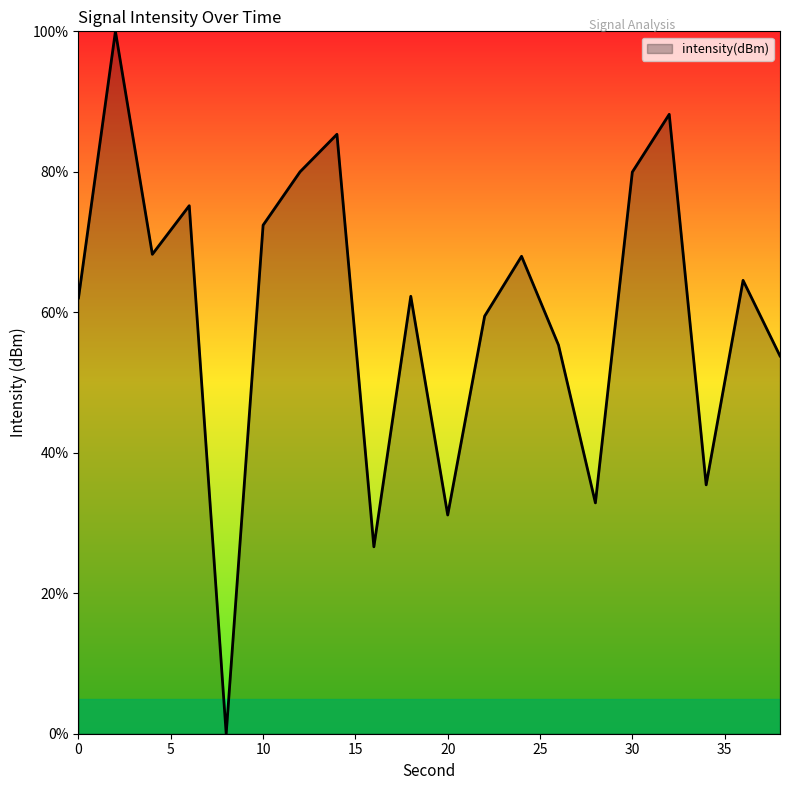

What is the maximum value shown in the chart?

100.0